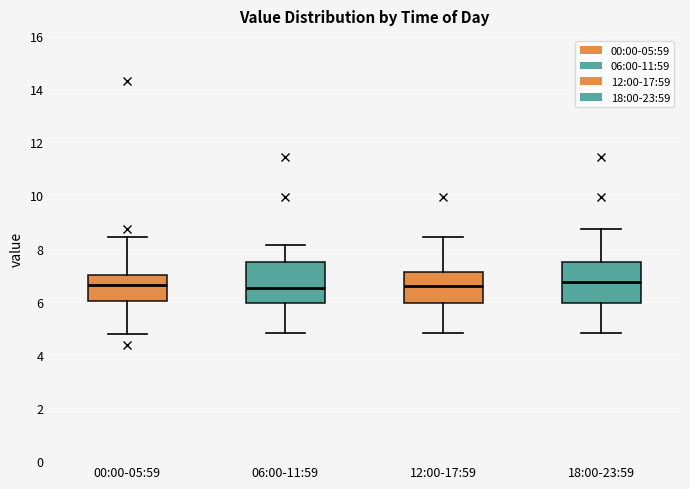

Reading left to right, transcribe this box plot: for each box, give where its median line is, the range the box spans, and where its two whiskers end, as read against the y-axis. The values are not printed on the chart, so give them approximately, as read against the axis.

00:00-05:59: median 6.6, box 6.0 to 7.0, whiskers 4.8 to 8.4
06:00-11:59: median 6.6, box 6.0 to 7.4, whiskers 4.8 to 8.2
12:00-17:59: median 6.6, box 6.0 to 7.2, whiskers 4.8 to 8.4
18:00-23:59: median 6.8, box 6.0 to 7.4, whiskers 4.8 to 8.8